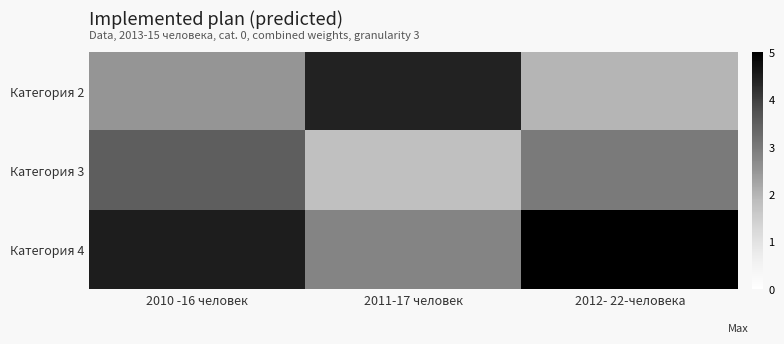

What is the difference between the highest and lowest values at 2012- 22-человека?

3.0